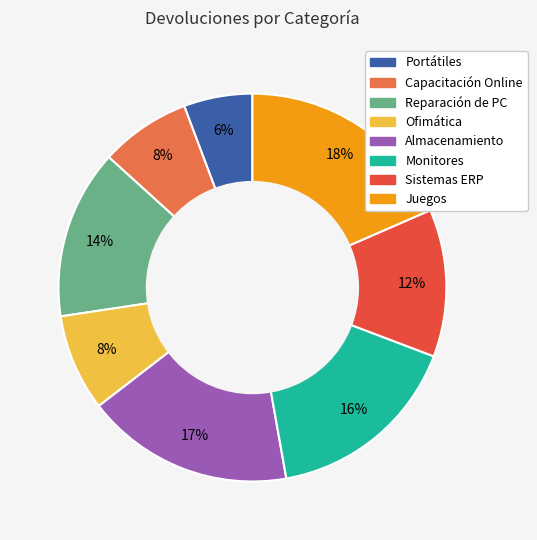

Count the number of slices in the pie.

8